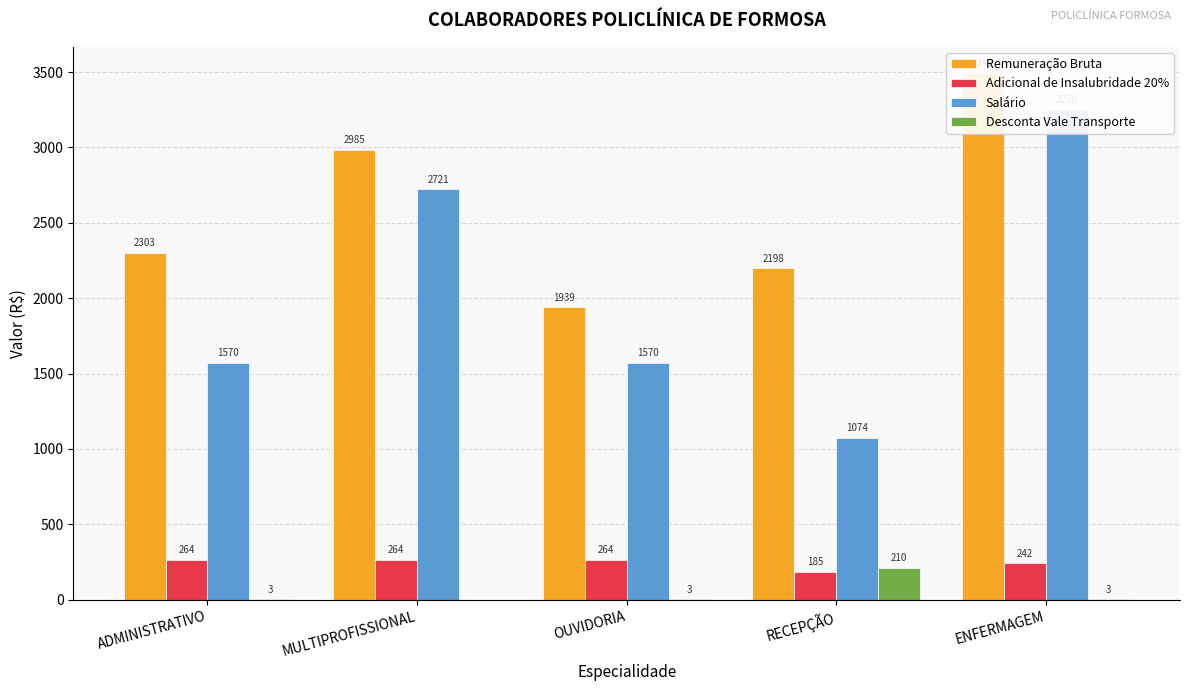

Reading left to right, what are all the values shown in this chart?

Remuneração Bruta: ADMINISTRATIVO=2303.2	MULTIPROFISSIONAL=2985.2	OUVIDORIA=1938.8	RECEPÇÃO=2197.7	ENFERMAGEM=3492.5
Adicional de Insalubridade 20%: ADMINISTRATIVO=264.2	MULTIPROFISSIONAL=263.8	OUVIDORIA=264.1	RECEPÇÃO=185.3	ENFERMAGEM=242.4
Salário: ADMINISTRATIVO=1570.0	MULTIPROFISSIONAL=2721.4	OUVIDORIA=1570.0	RECEPÇÃO=1074.0	ENFERMAGEM=3250.1
Desconta Vale Transporte: ADMINISTRATIVO=3.0	MULTIPROFISSIONAL=0.0	OUVIDORIA=3.0	RECEPÇÃO=210.0	ENFERMAGEM=3.0